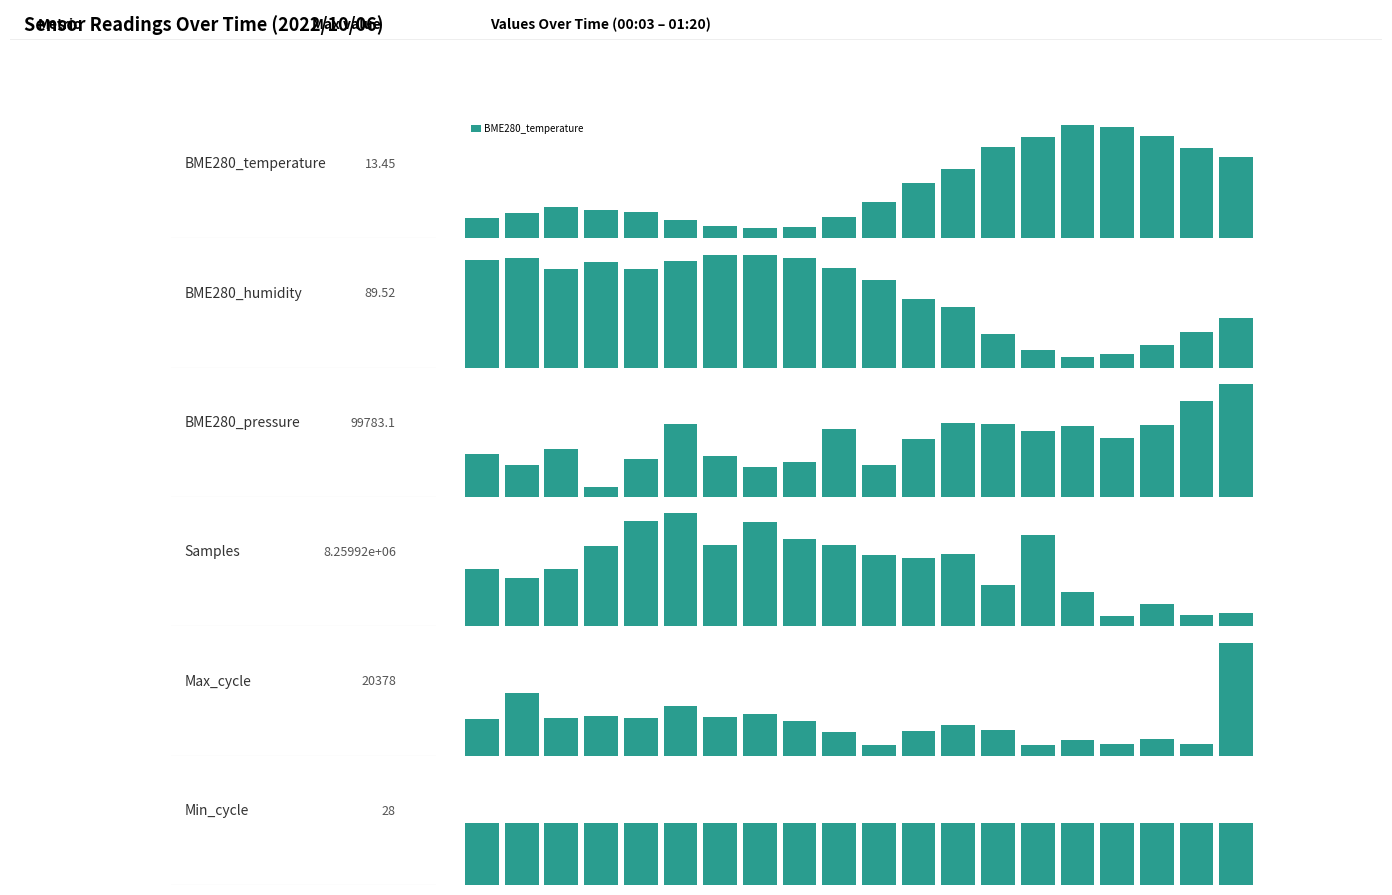

What is the label of the 16th bar from the left?

15